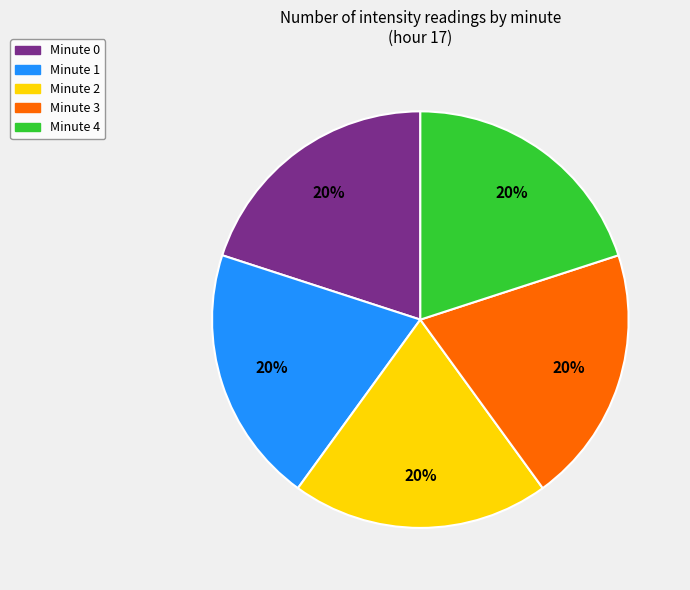

To the nearest percent, what is the average slice percentage?

20%